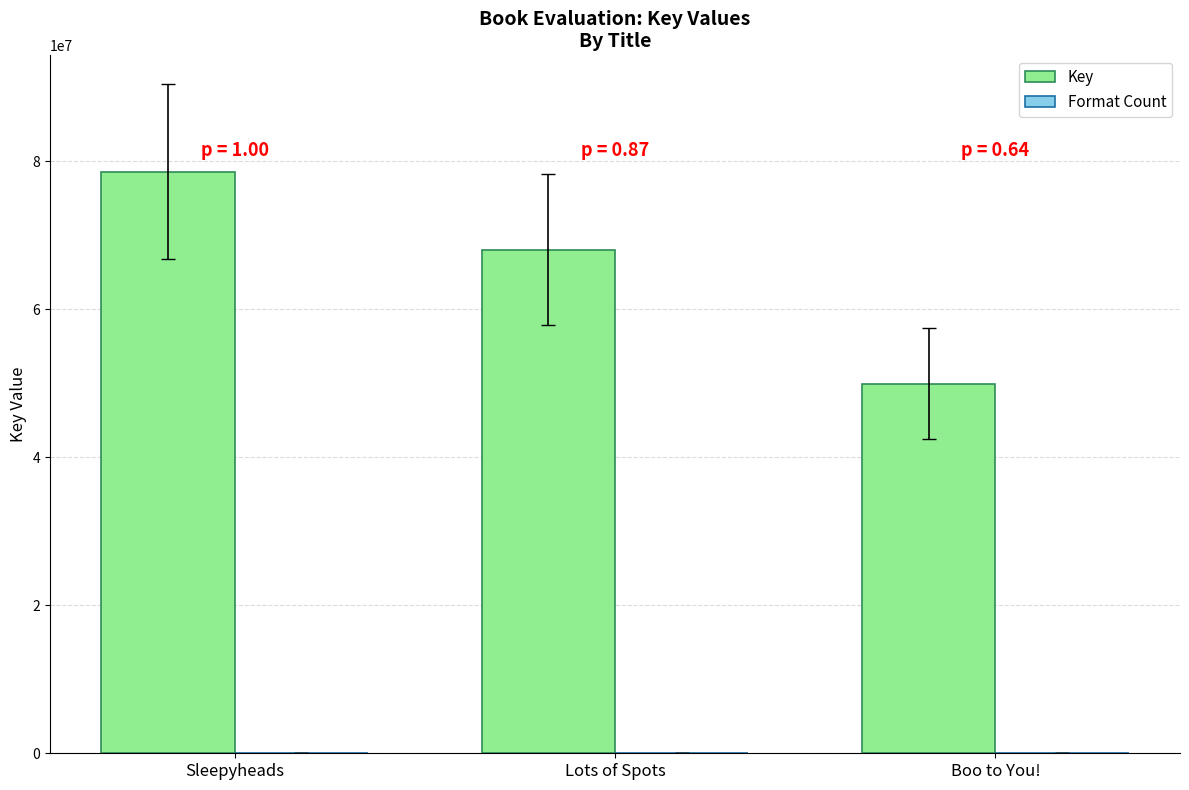

At which label does Key first exceed 68047968?

Sleepyheads